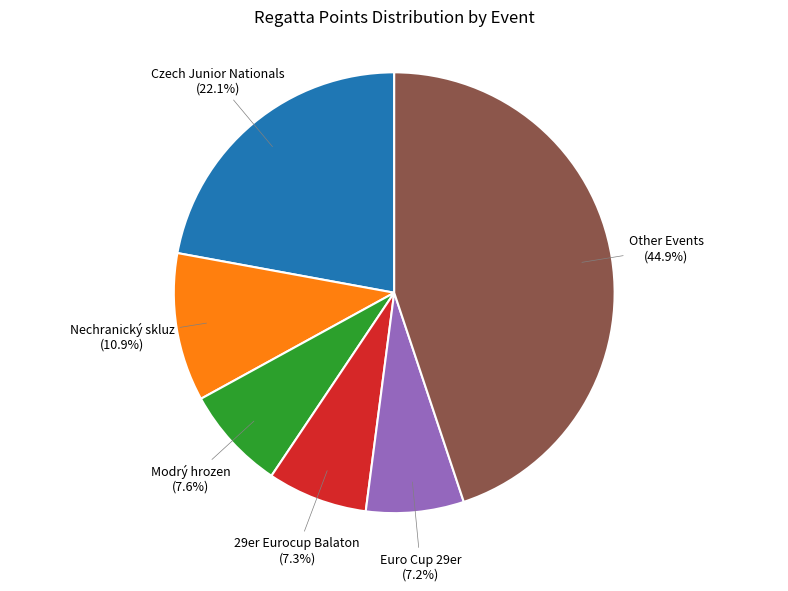

Is there a majority slice in this chart?

No